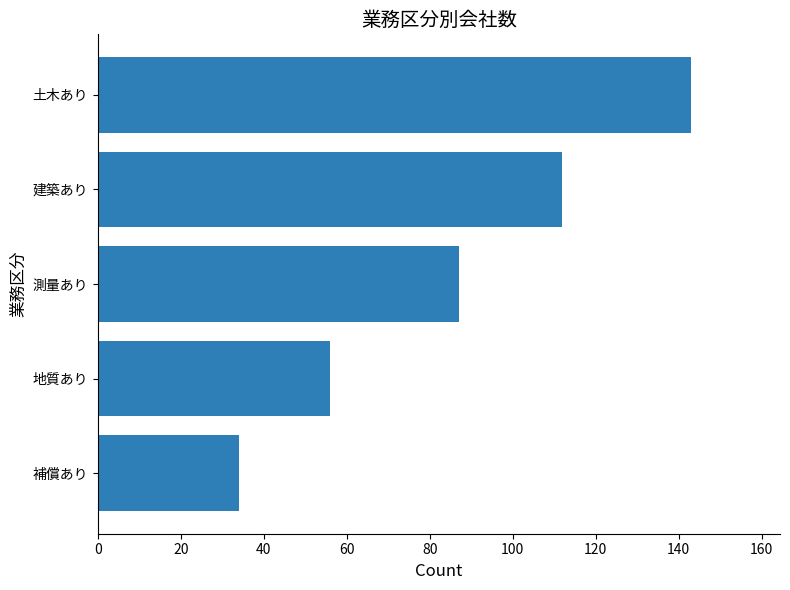

How many distinct data groups are displayed?

1